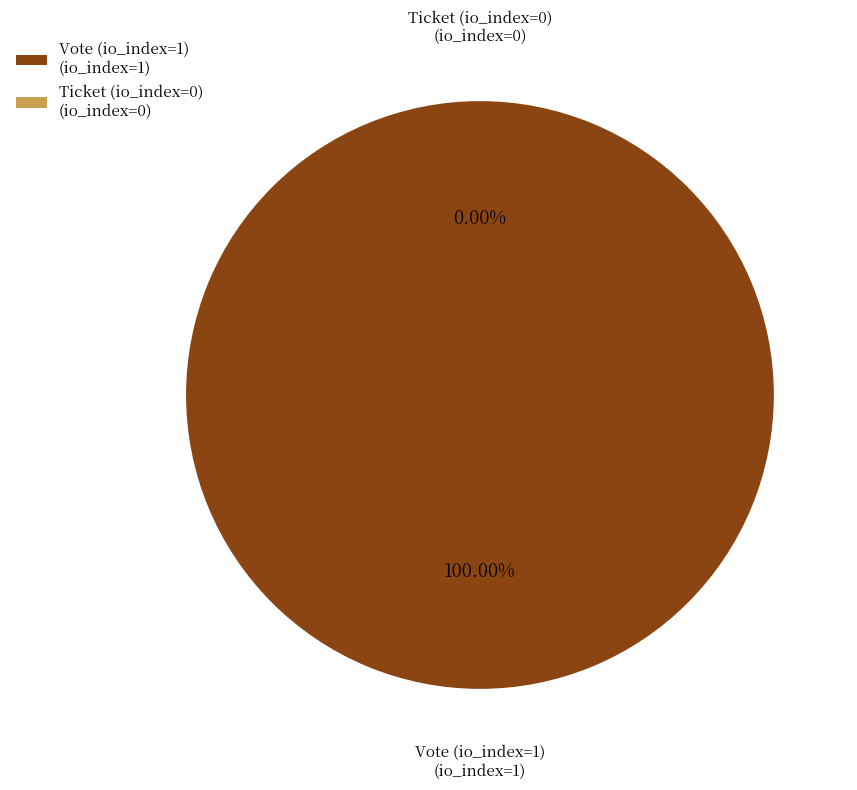

Count the number of slices in the pie.

2